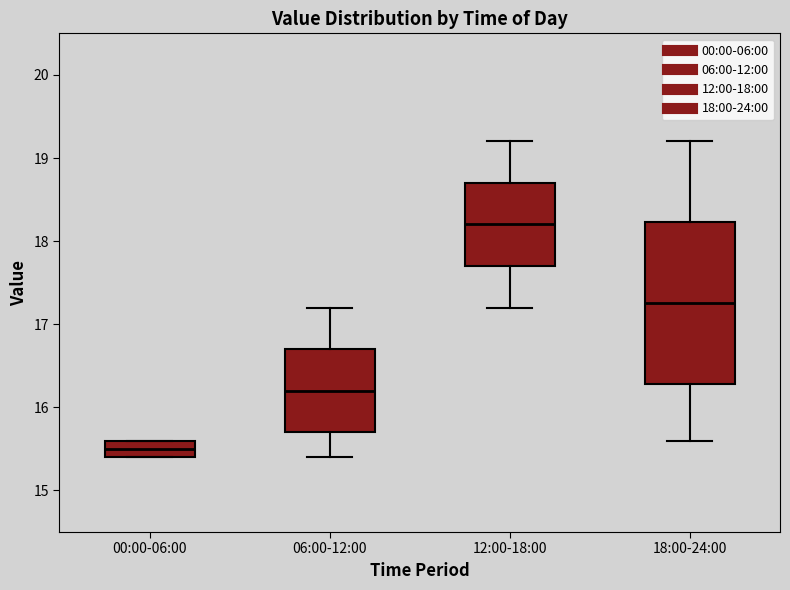

Where is the lower edge of the box for 06:00-12:00 on the y-axis? The values are not printed on the chart, so give them approximately, as read against the axis.

15.7